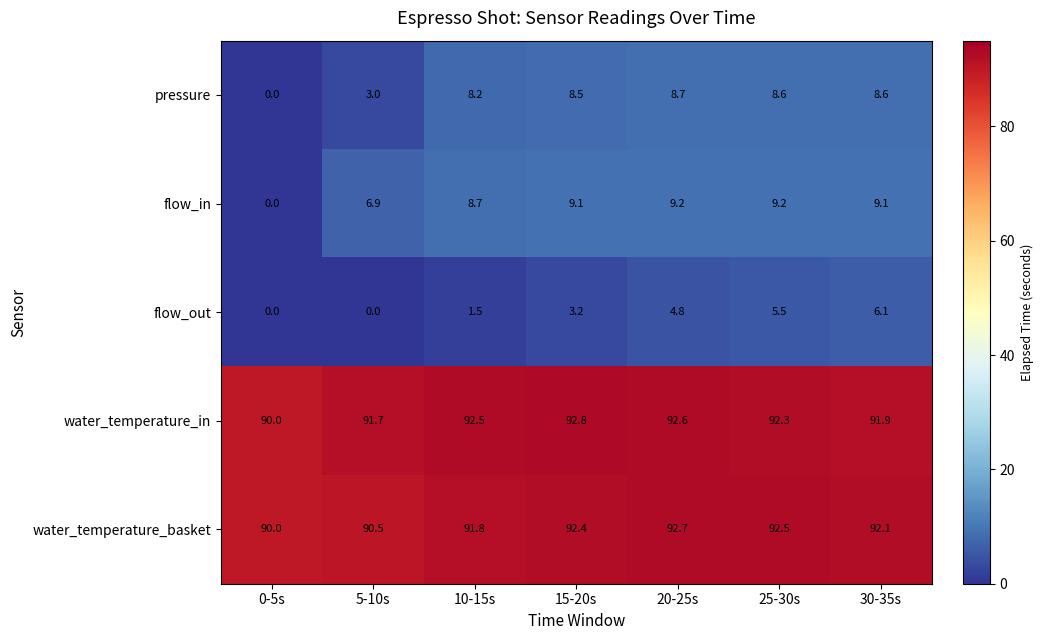

At which label is flow_out closest to 3?

15-20s